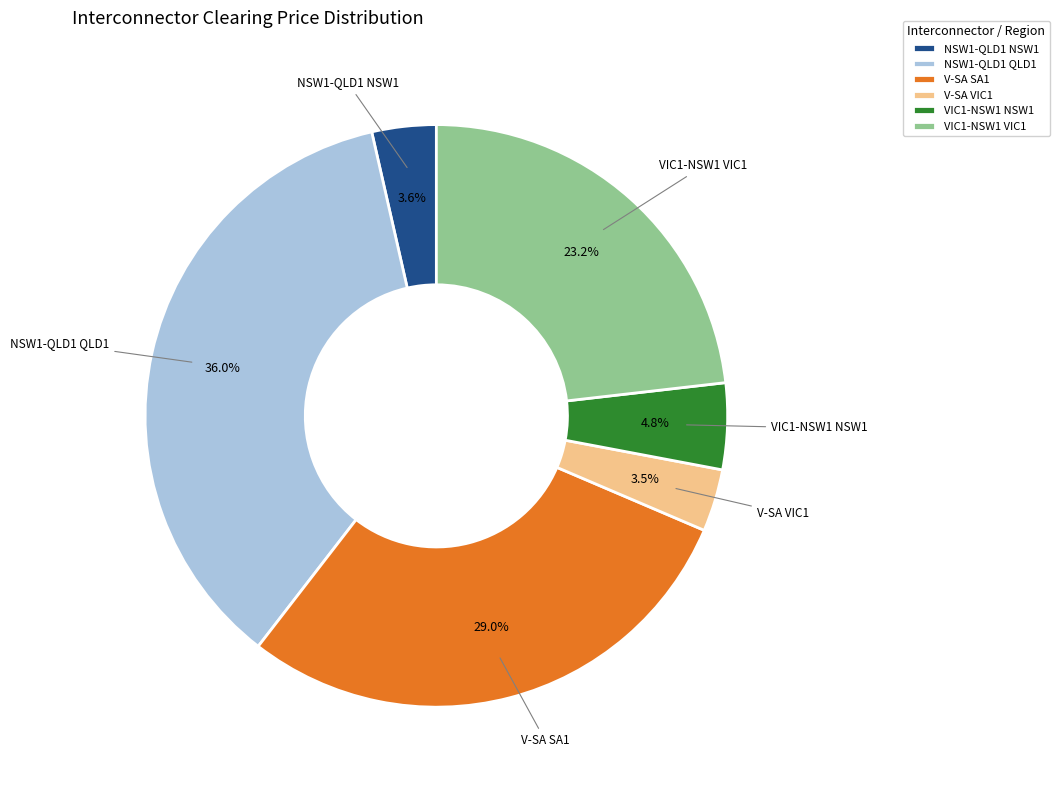

Does VIC1-NSW1 NSW1 account for over 50% of the chart?

No